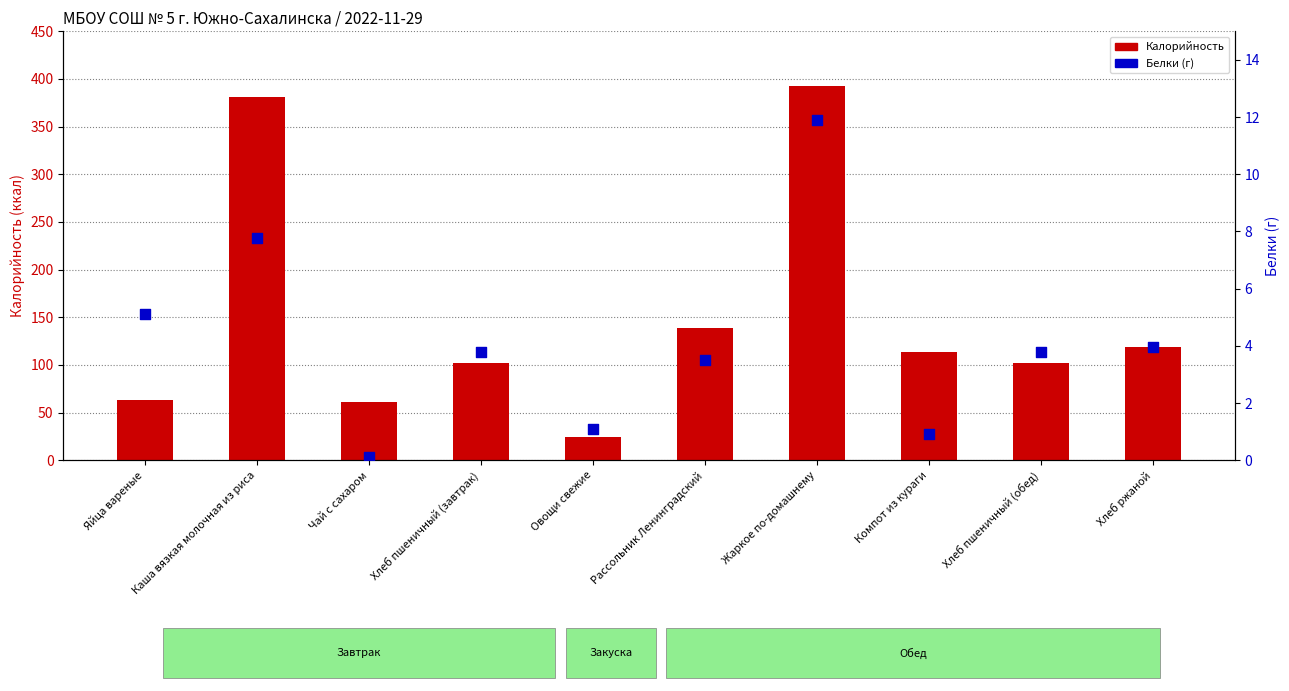

At how many categories does at least one series exceed 375?

2